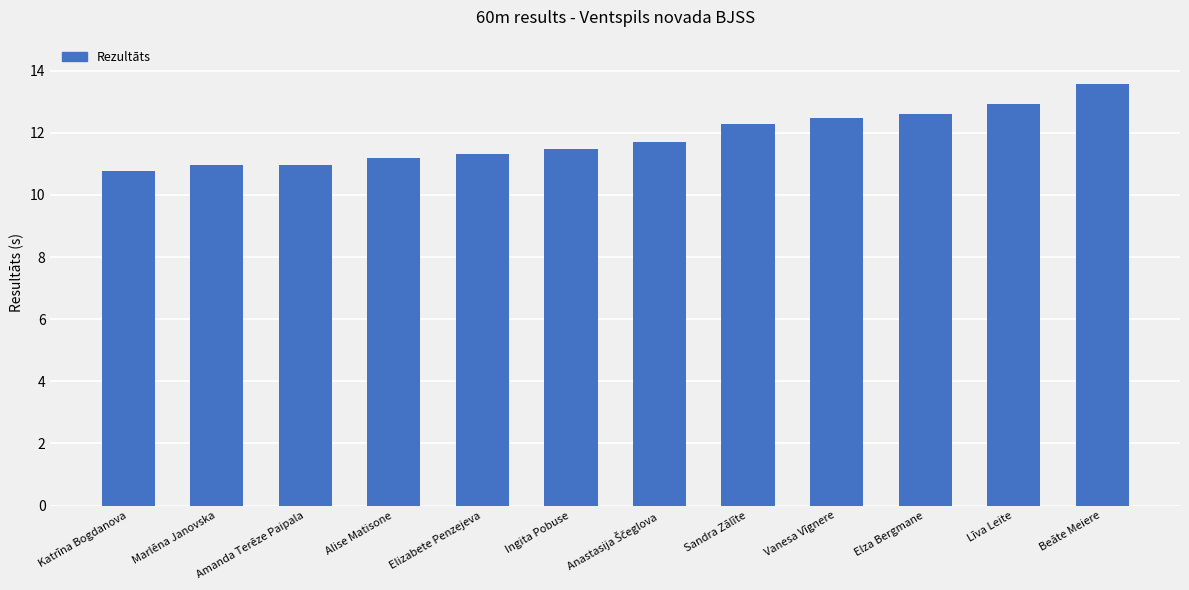

What is the average value?

11.9